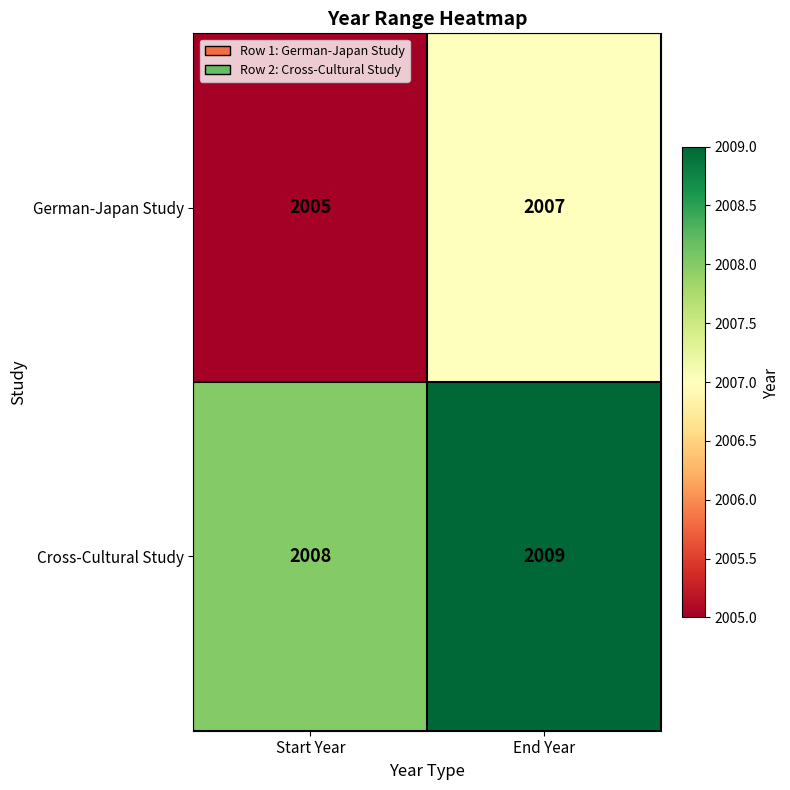

The German-Japan Study series shows 2005 at Start Year. True or false?

True